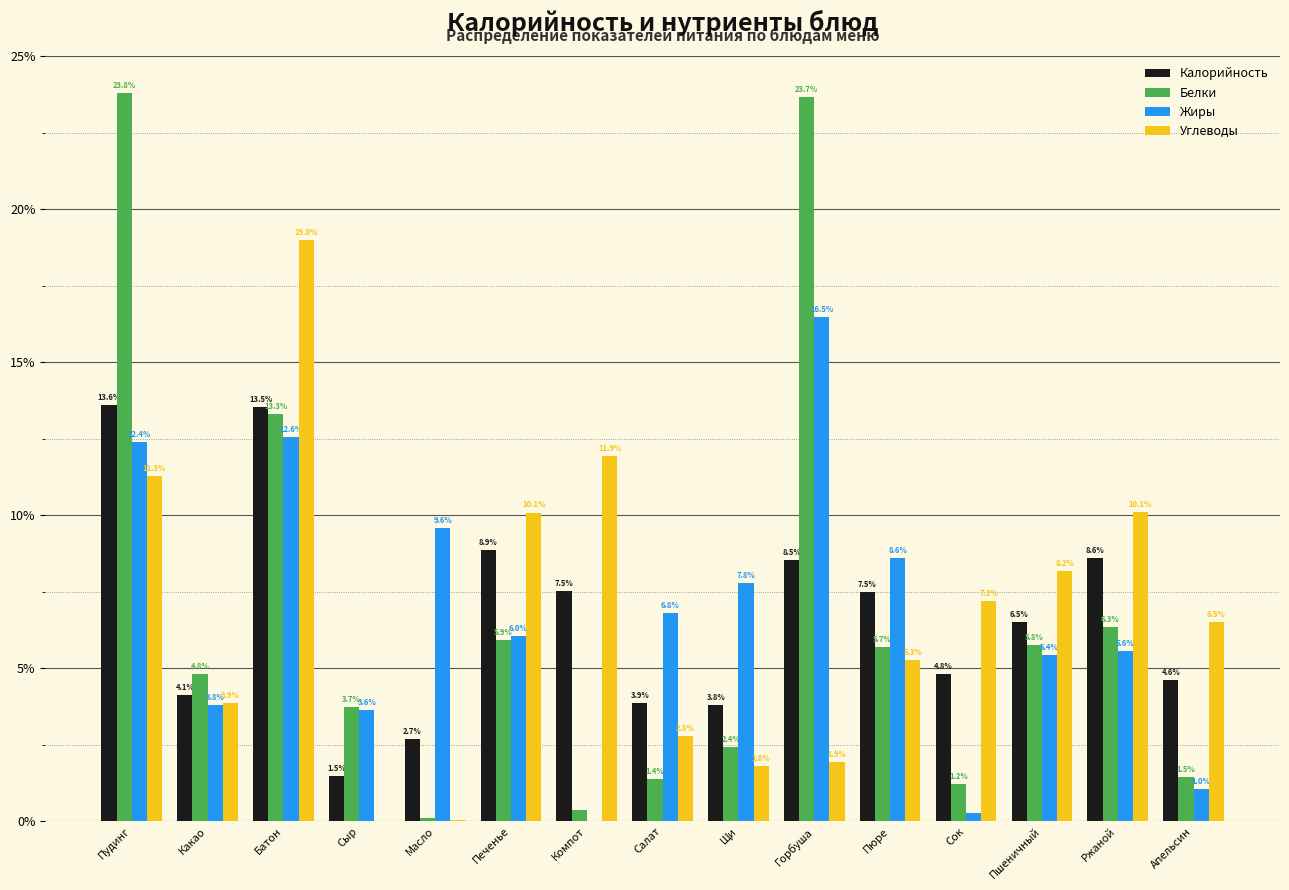

At which label is Углеводы closest to 9?

Пшеничный